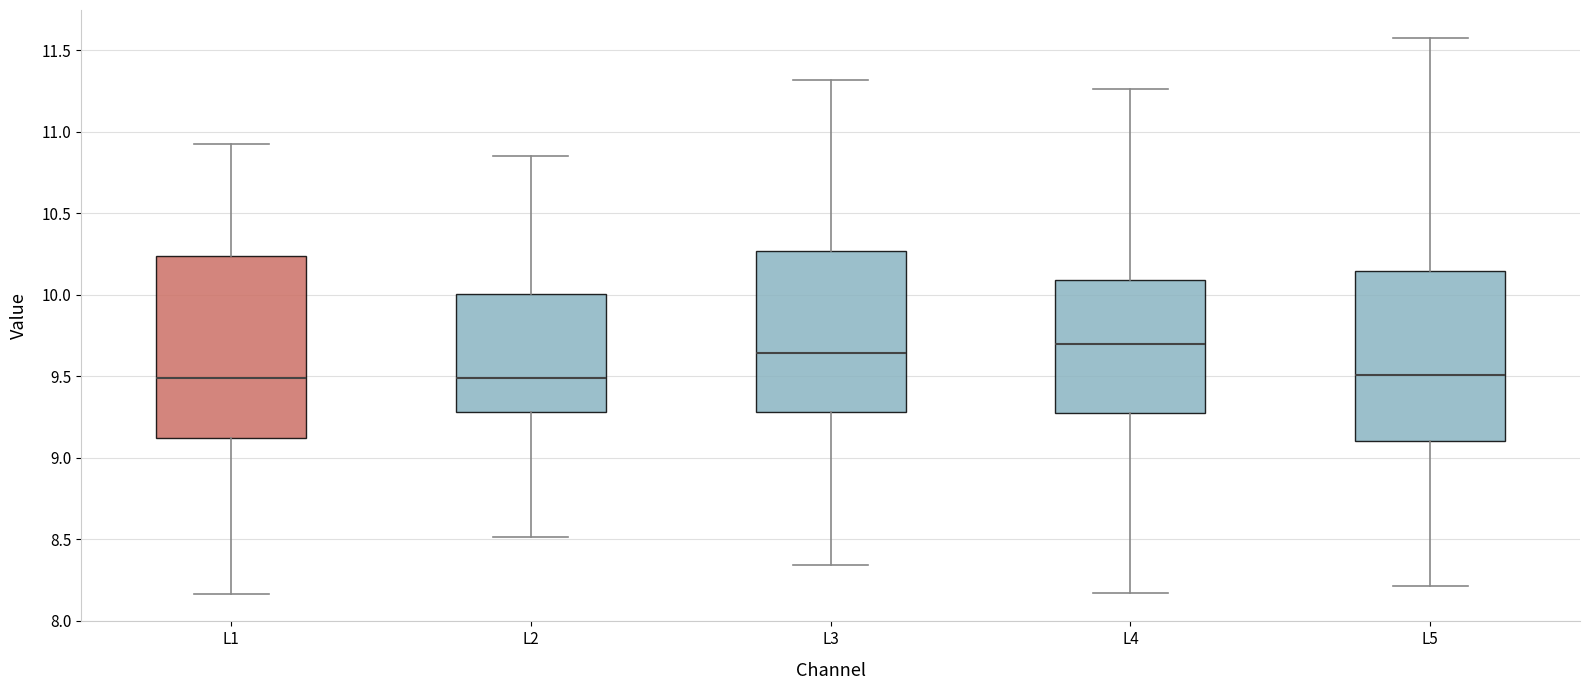

Comparing the boxes themselves (not the whiskers), which one is the tallest?

L1